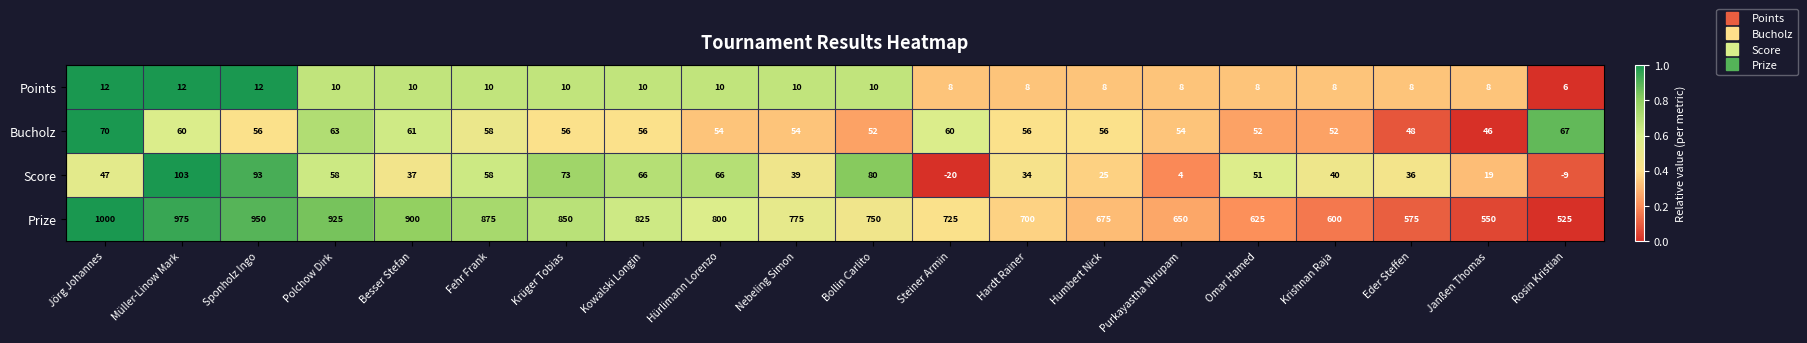

True or false: Score has a value of 2 at Purkayastha Nirupam.

False